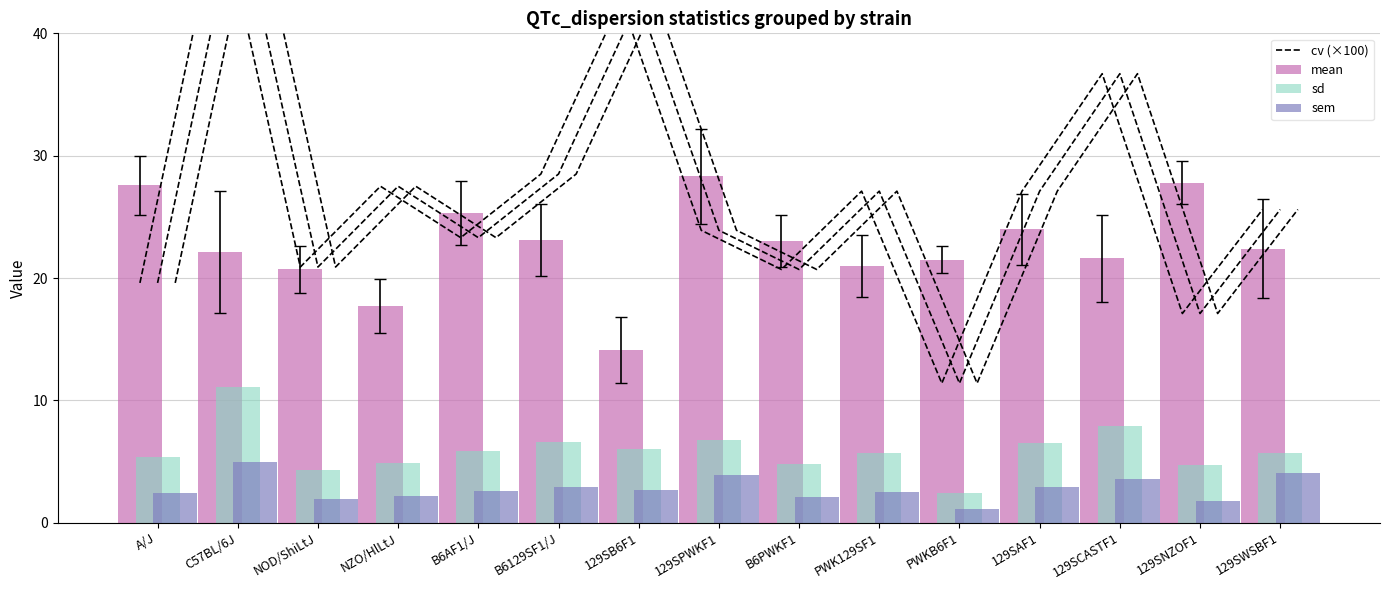

What is the sum of all sem values?

41.7